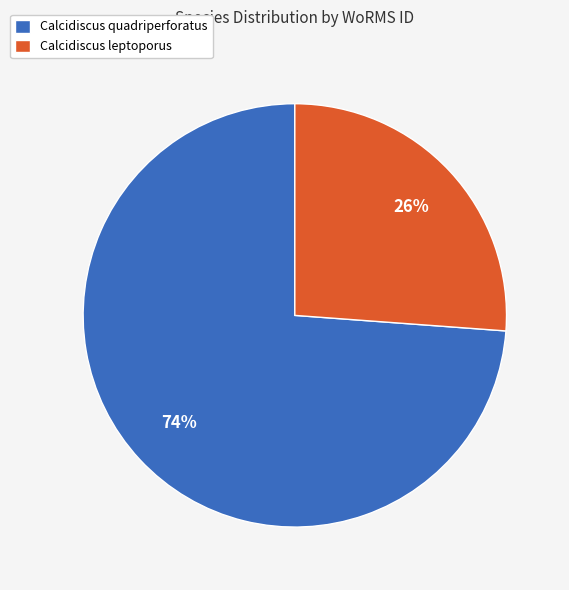

Is there a majority slice in this chart?

Yes